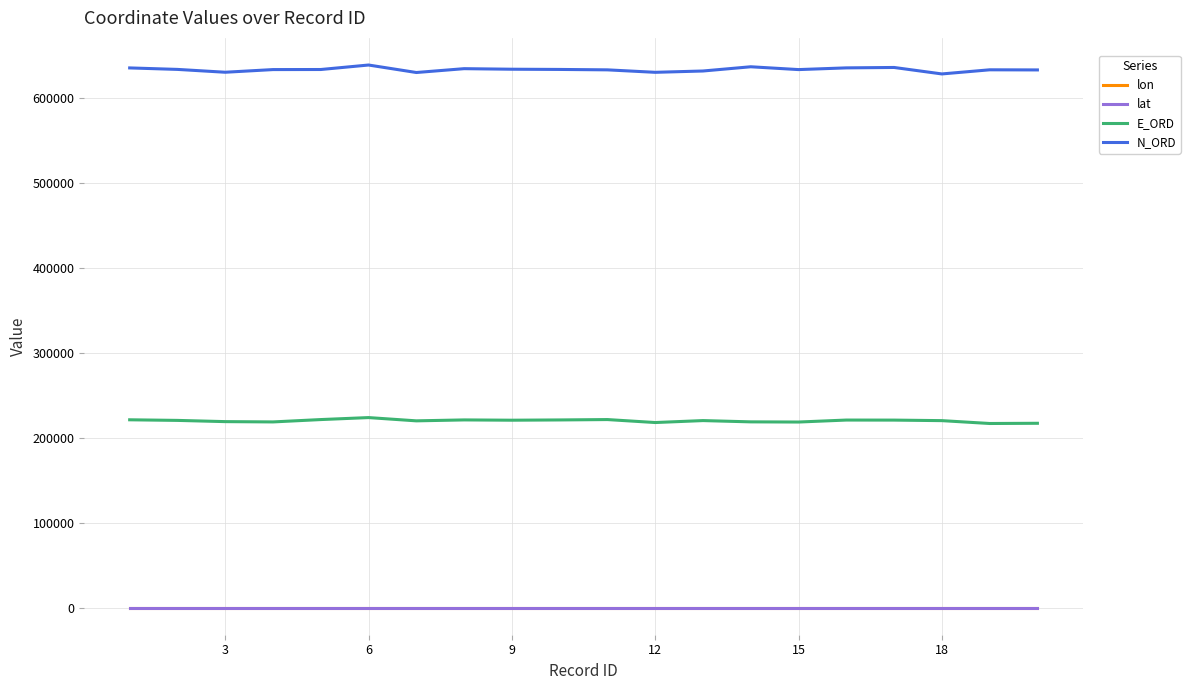

What is the difference between the maximum and minimum values in the N_ORD series?

10500.2